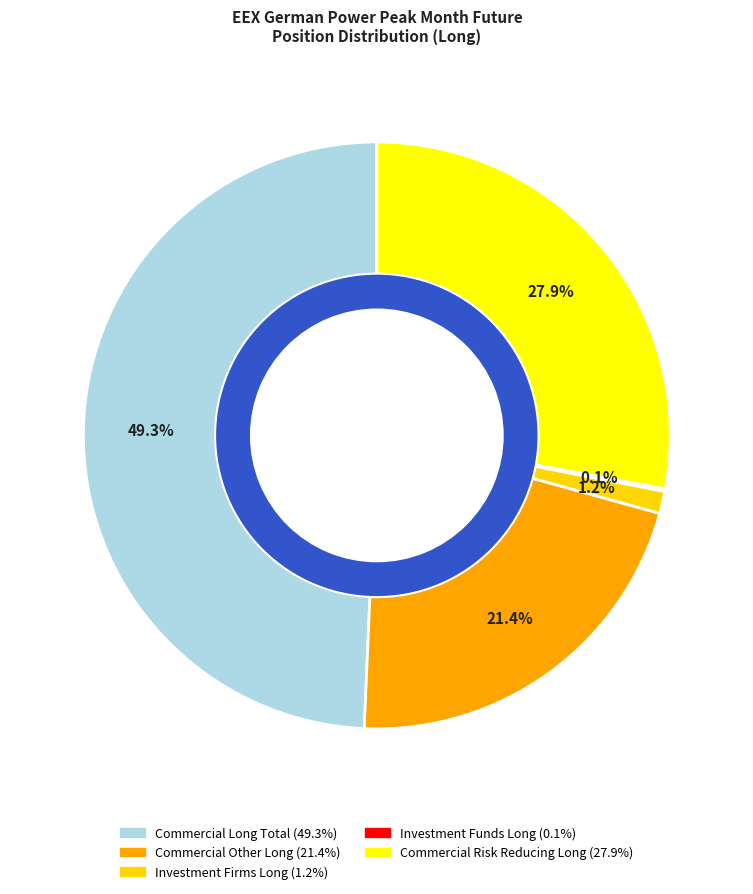

To the nearest percent, what portion does Commercial Risk Reducing Long represent?

28%